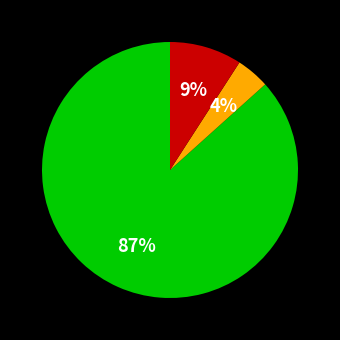

Is there any slice that represents more than half of the pie?

Yes